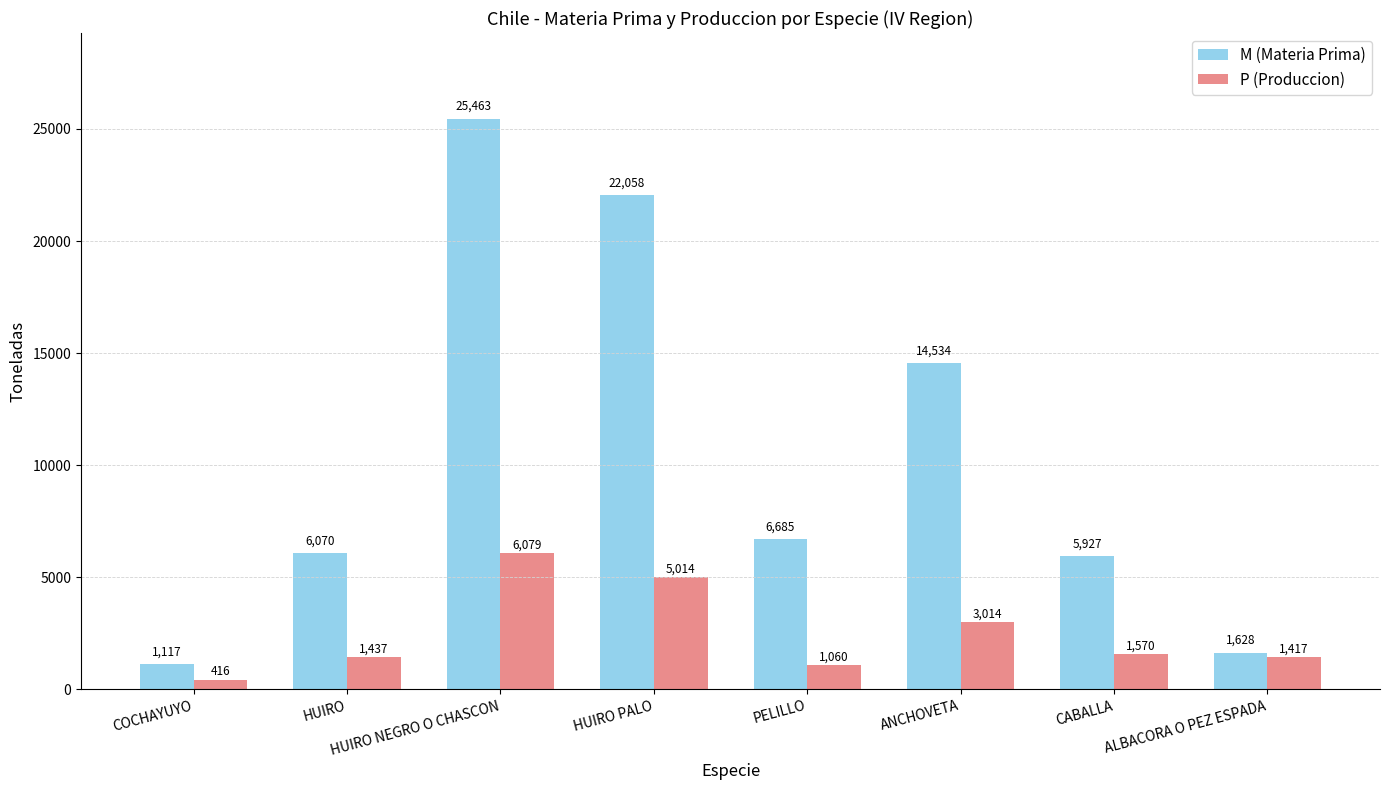

List the series in order of their peak value, lowest first.

P (Produccion), M (Materia Prima)